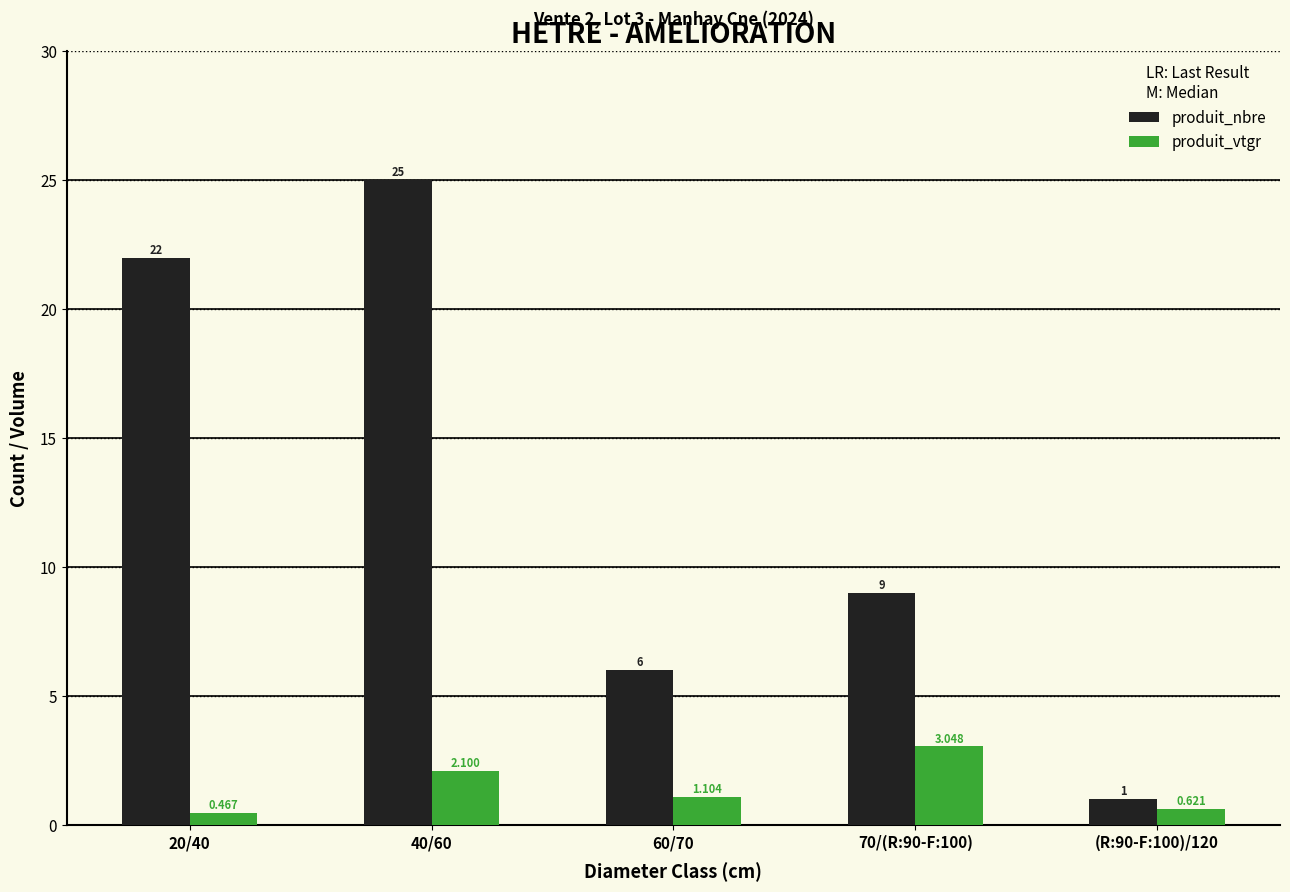

Which series has the widest spread of values?

produit_nbre